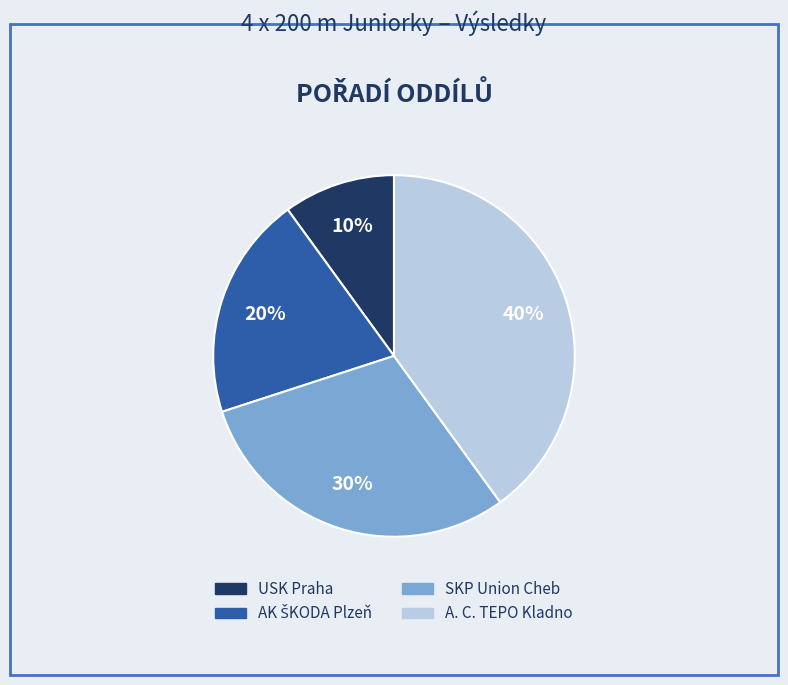

Is it true that USK Praha is 1% of the pie?

False